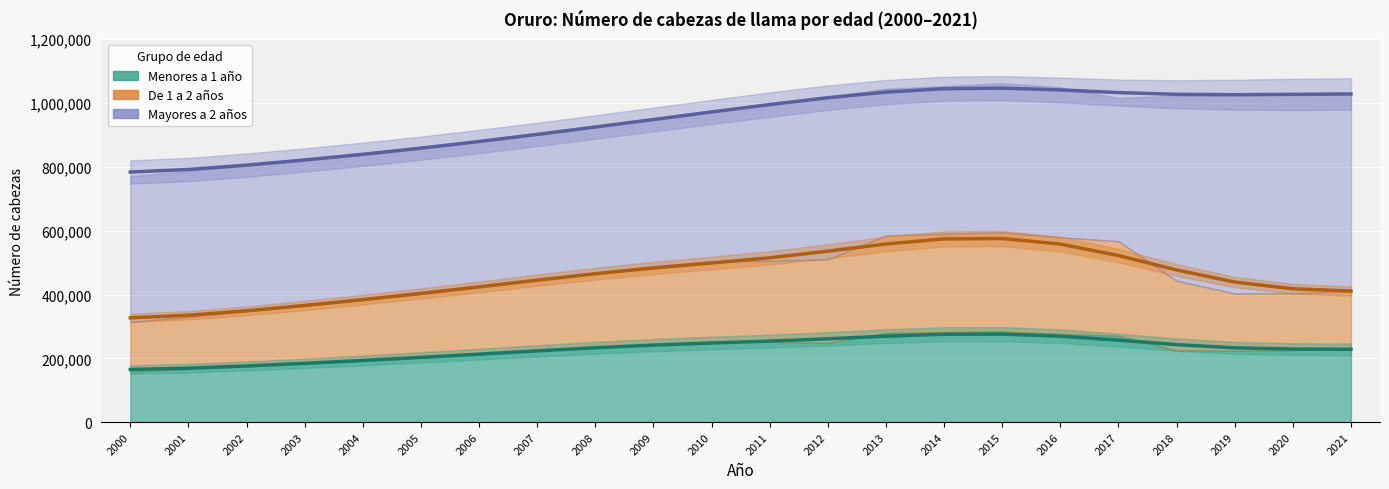

What is the value of the Mayores a 2 años point at the 21st from the left?

622344